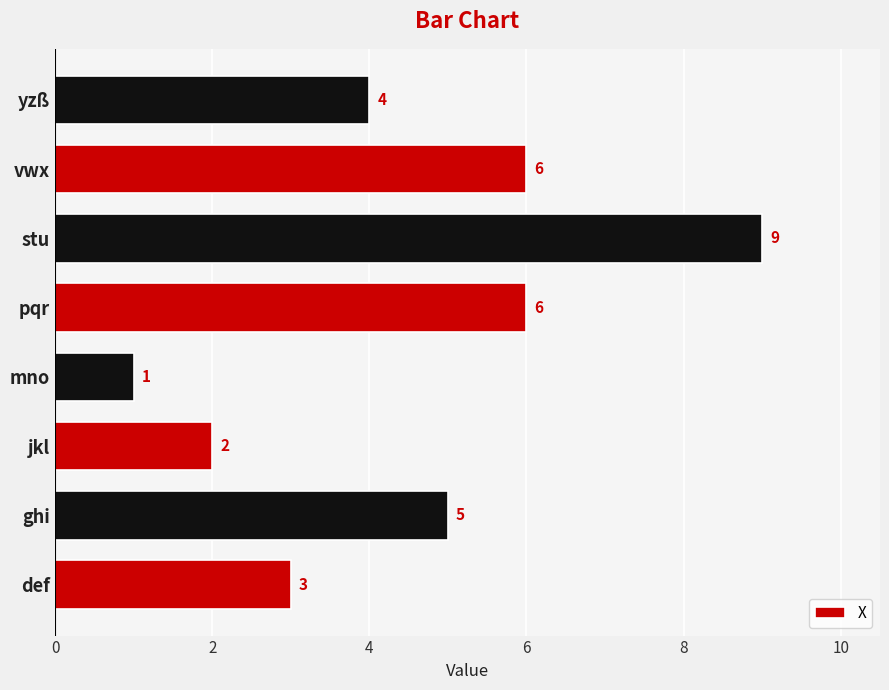

What is the change in value from mno to yzß?

+3